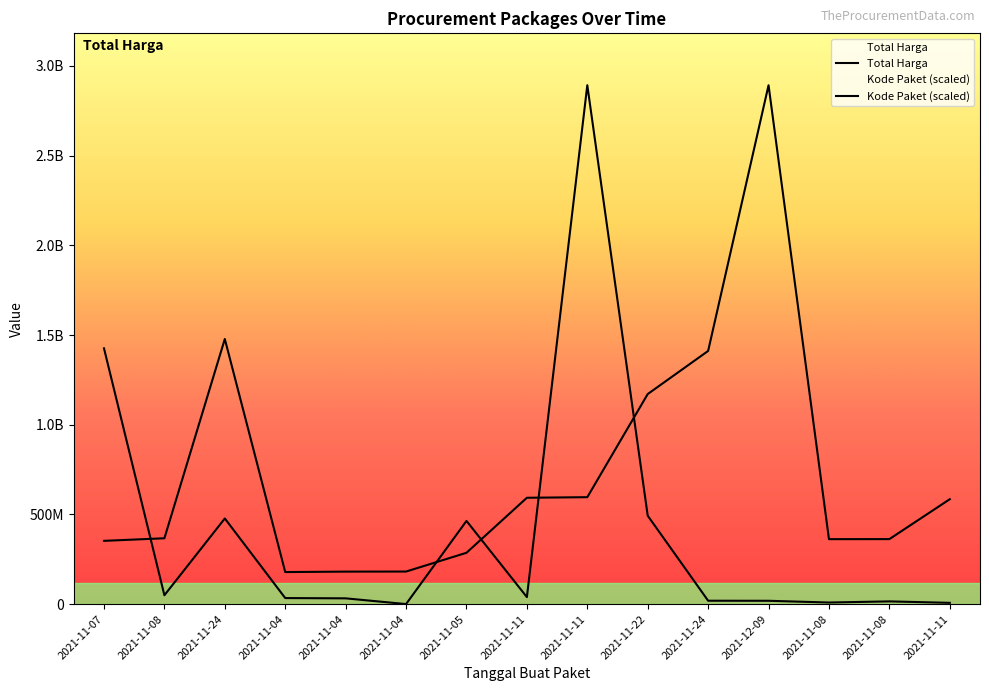

Where is the first local minimum for Kode Paket?

2021-11-04